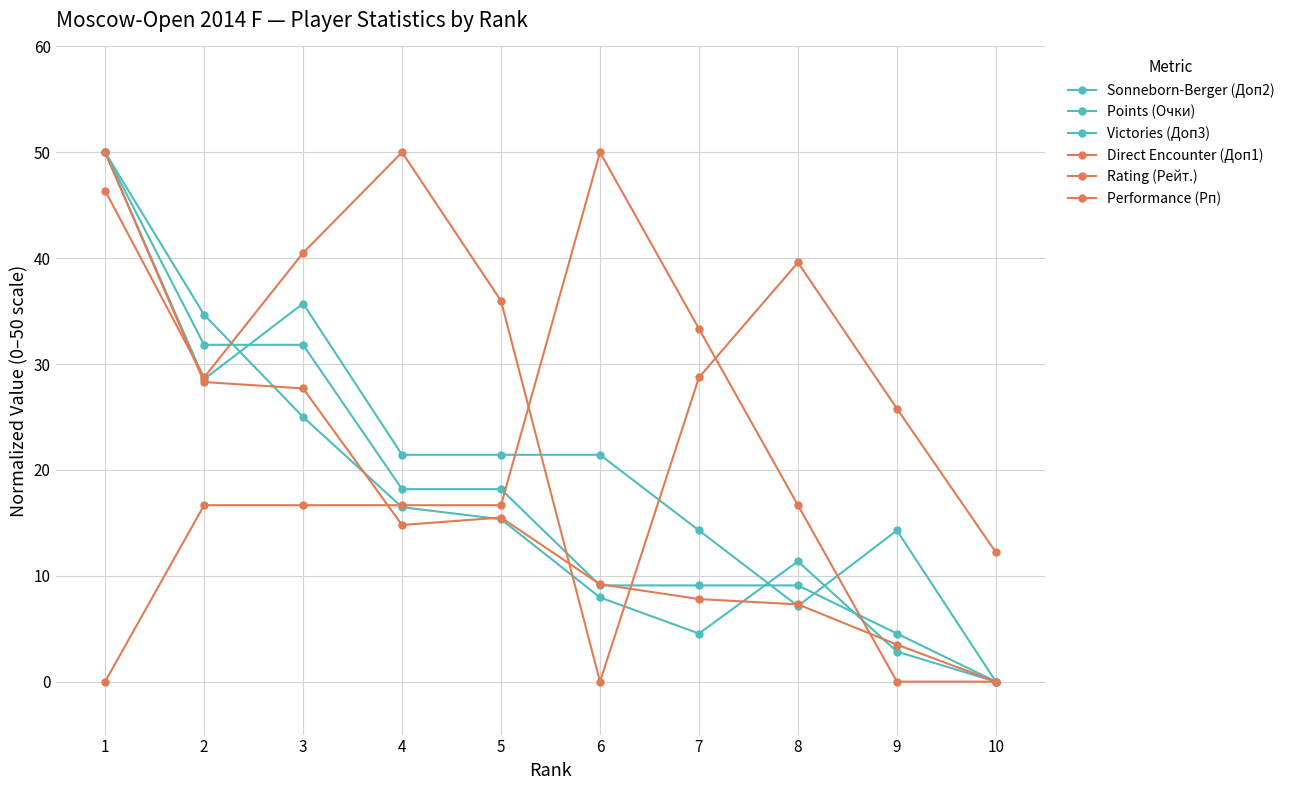

What is the difference between the maximum and minimum values in the Victories (Доп3) series?

50.0